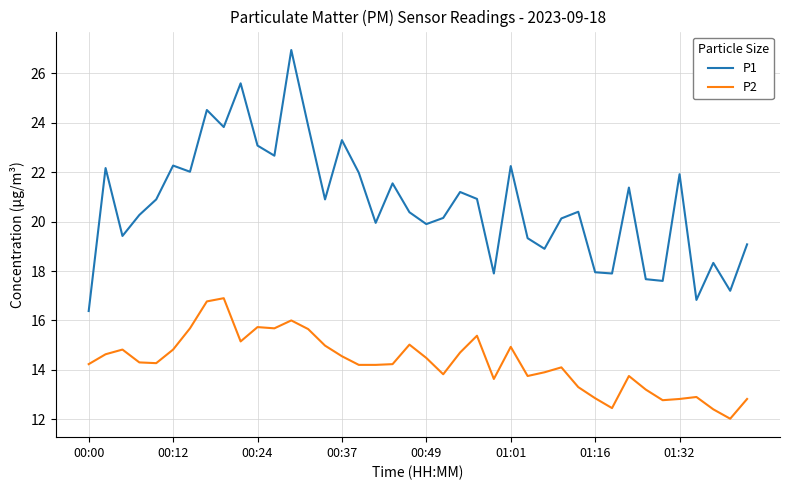

In P1, how many points are higher than both neighbors (excluding endpoints)?

13